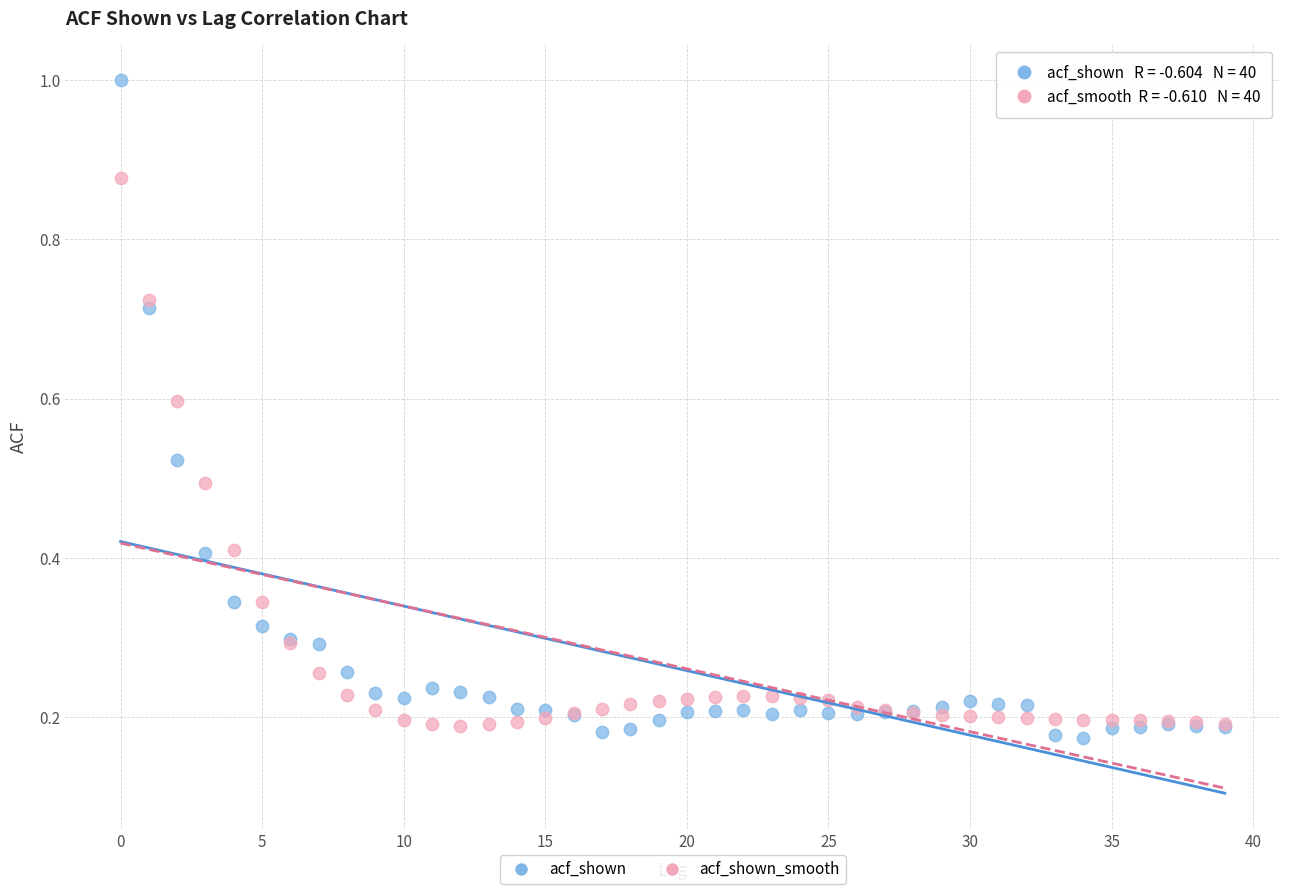

Which series has the widest spread of Y values?

acf_shown